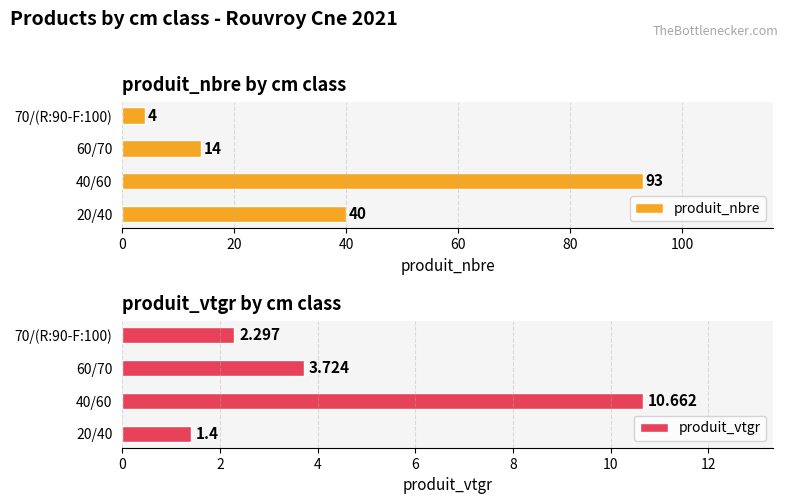

Reading left to right, list all the values displayed in this chart.

produit_nbre: 0=40.0	20=93.0	40=14.0	60=4.0
produit_vtgr: 0=1.4	20=10.7	40=3.7	60=2.3